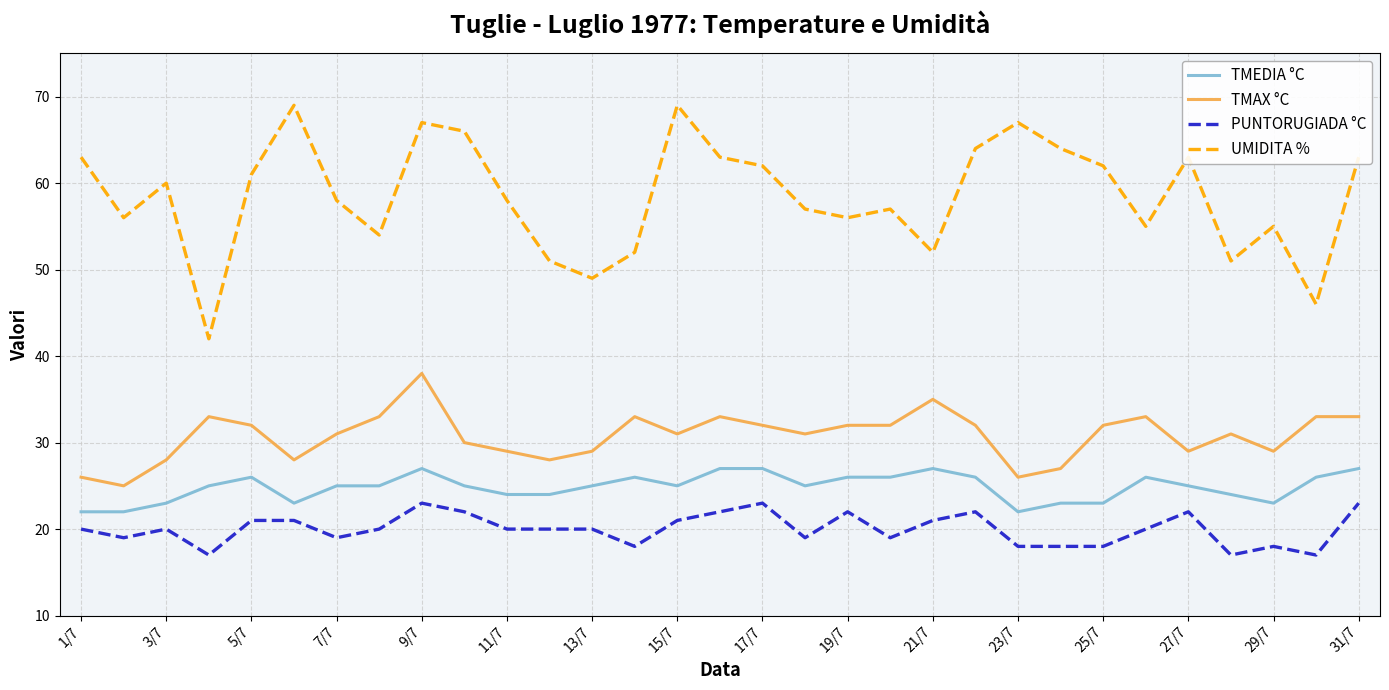

True or false: PUNTORUGIADA °C and TMEDIA °C cross at least once.

False